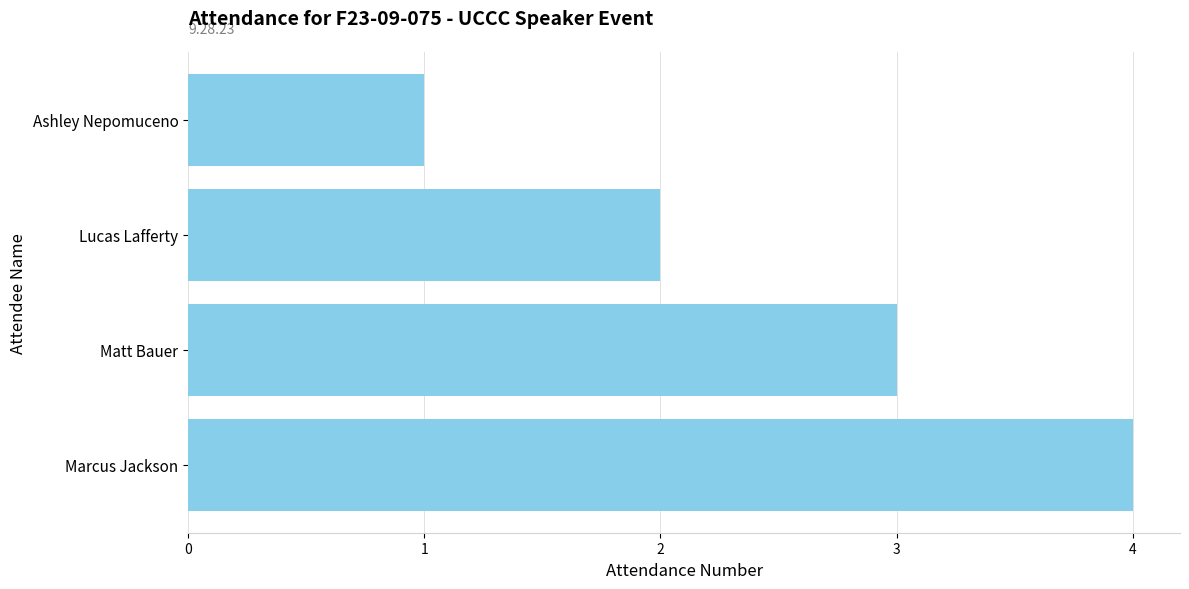

What is the difference between the maximum and minimum values?

3